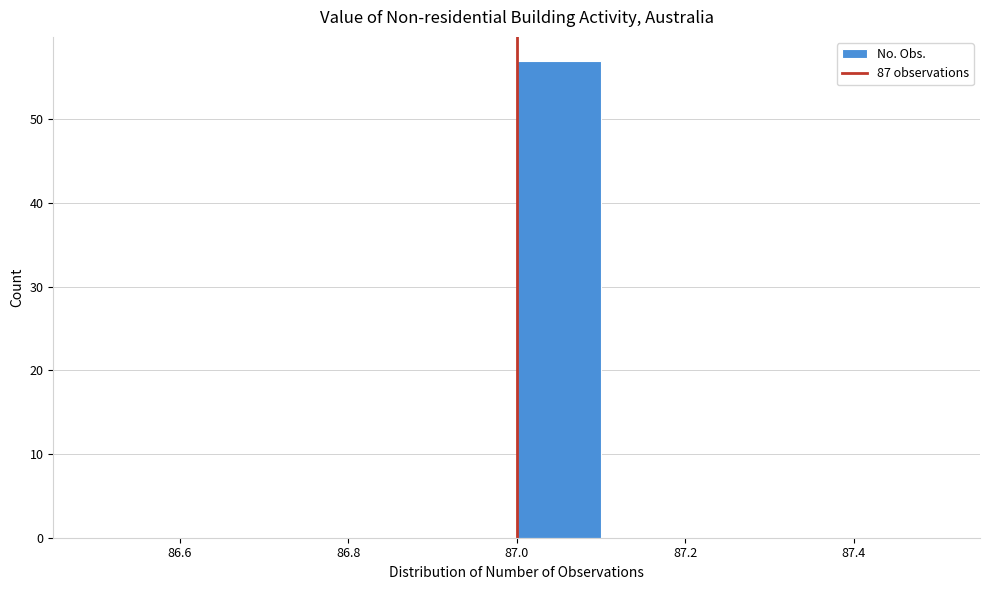

What is the height of the bar covering 87.0 to 87.1 on the x-axis? The values are not printed on the chart, so give them approximately, as read against the axis.

57